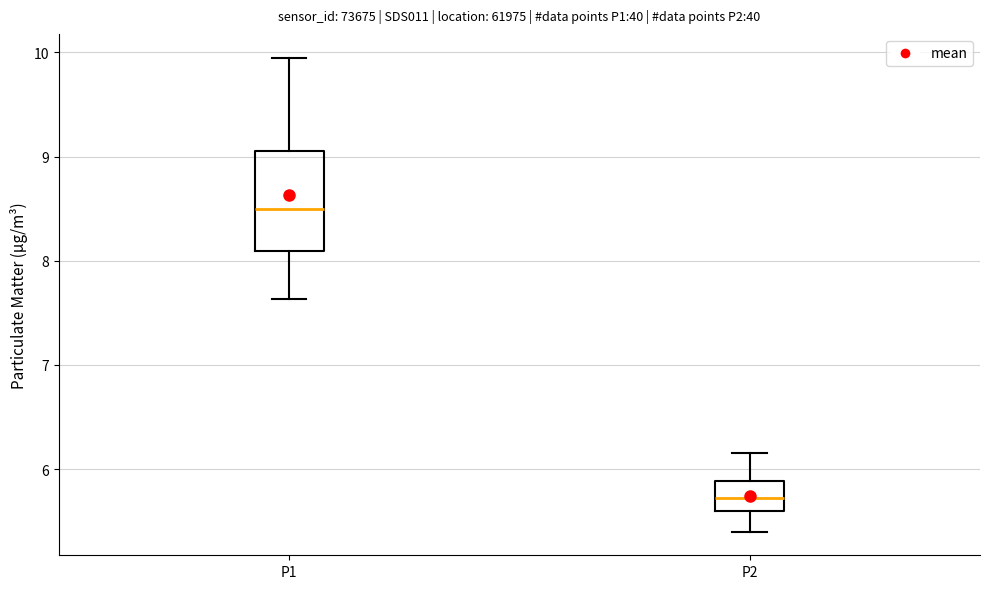

Reading left to right, transcribe this box plot: for each box, give where its median line is, the range the box spans, and where its two whiskers end, as read against the y-axis. The values are not printed on the chart, so give them approximately, as read against the axis.

P1: median 8.5, box 8.1 to 9.1, whiskers 7.6 to 10.0
P2: median 5.7, box 5.6 to 5.9, whiskers 5.4 to 6.2